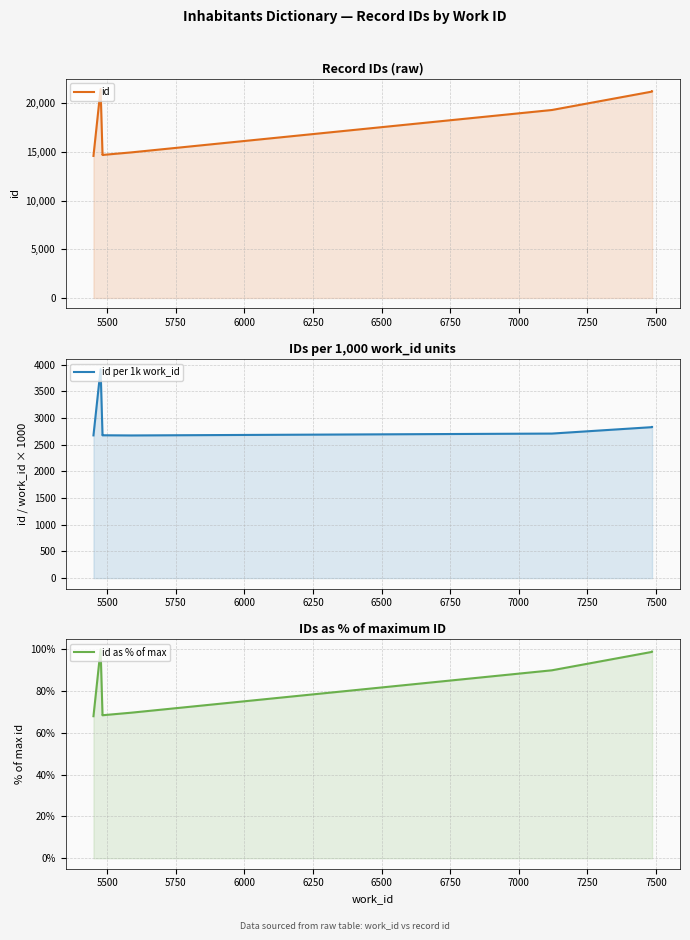

True or false: id and id as % of max intersect in this chart.

False